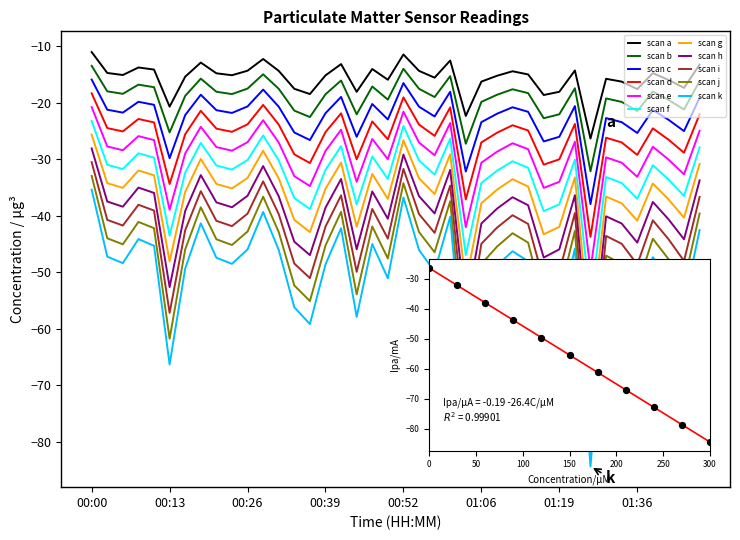

Which series has the largest range (max minus min)?

scan k